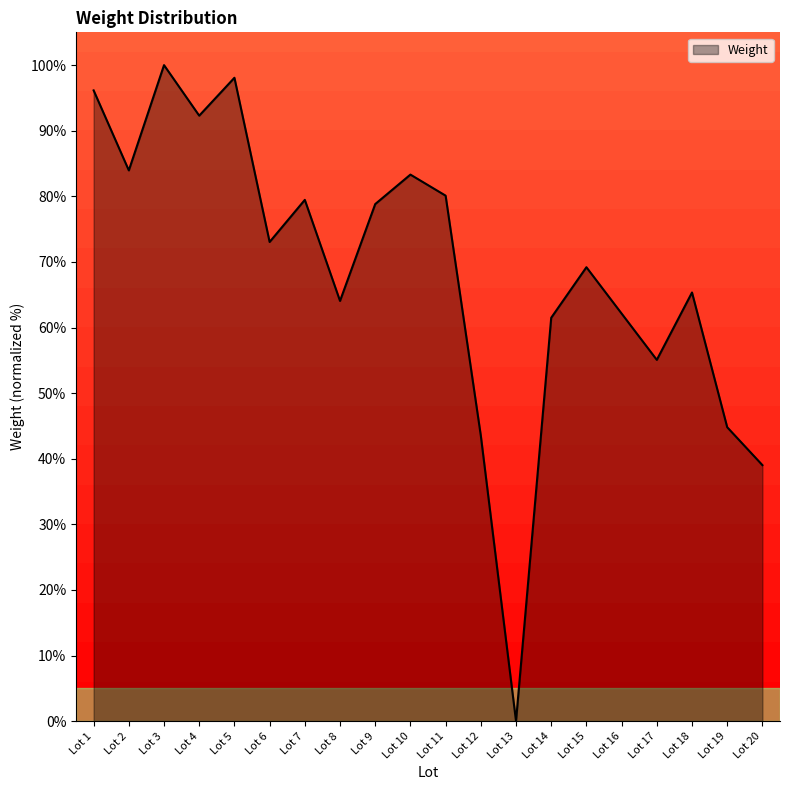

At which category does the data reach its first local valley?

Lot 2